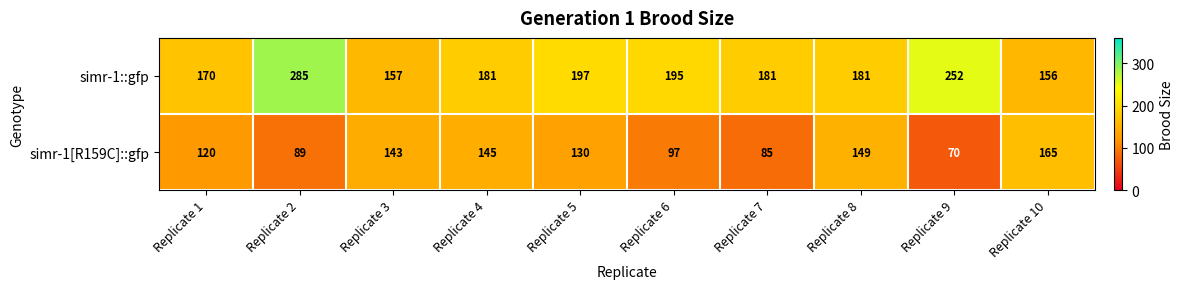

How many data points in simr-1[R159C]::gfp are less than 130?

5